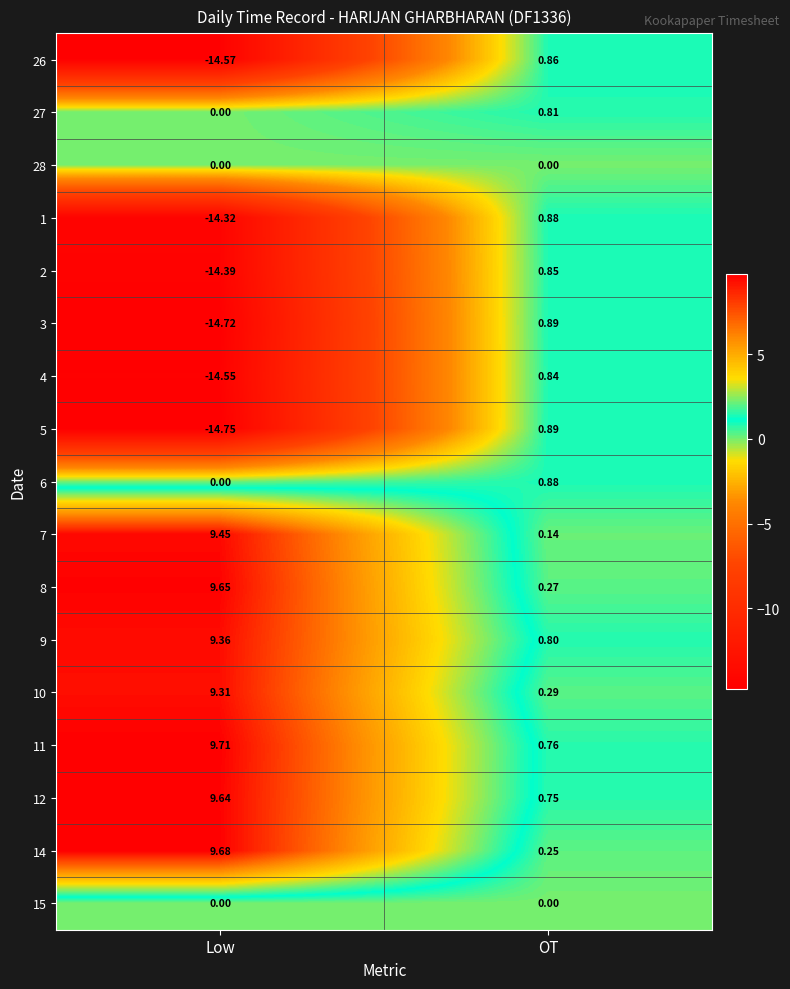

At which label is 12 closest to 5?

OT